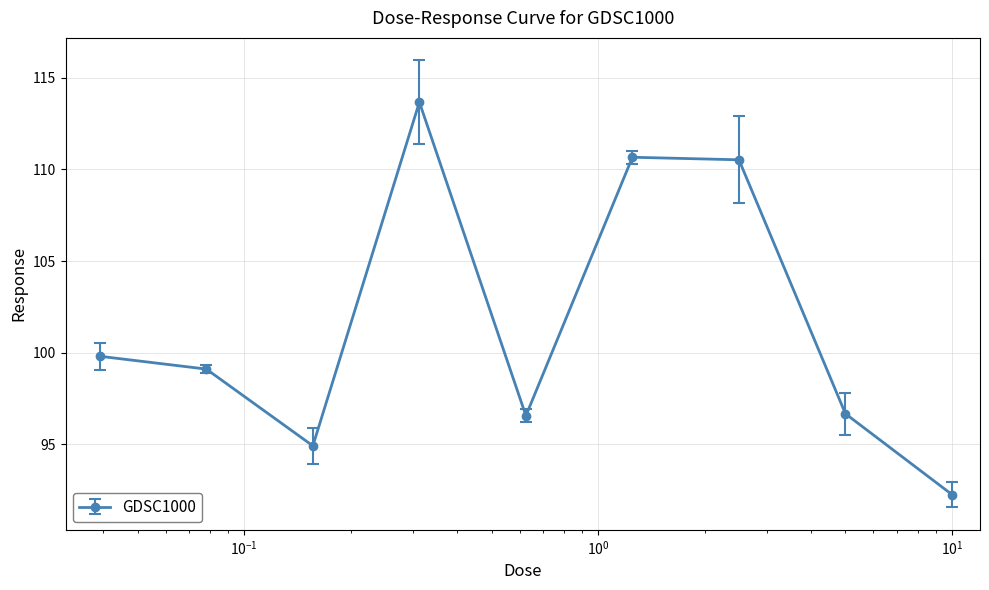

What is the minimum value shown in the chart?

92.3